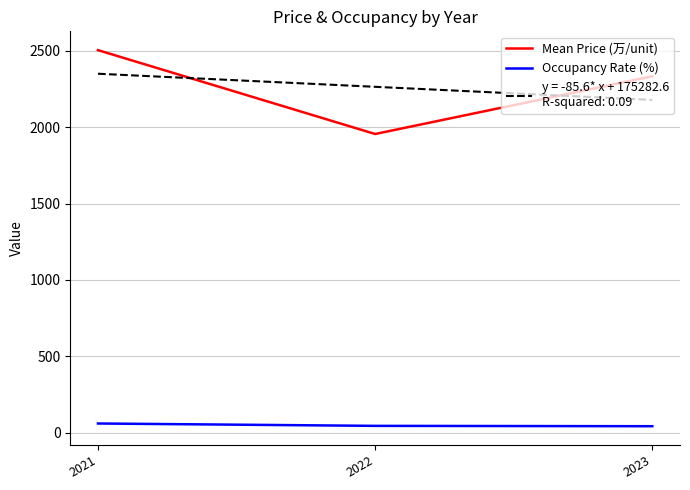

At which category is the sum across all series the highest?

2021